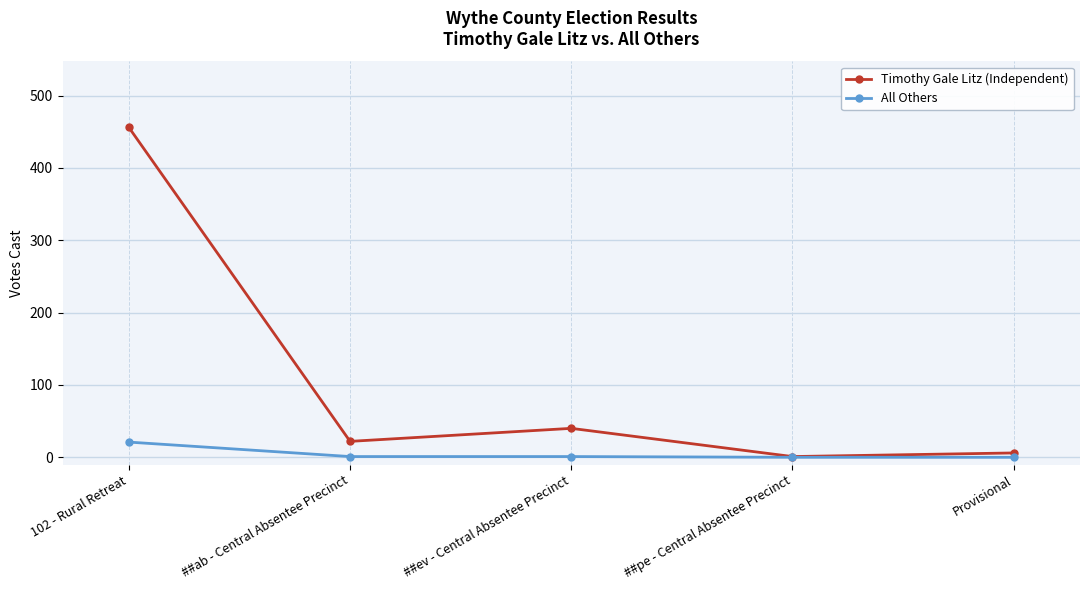

What is the greatest value displayed?

456